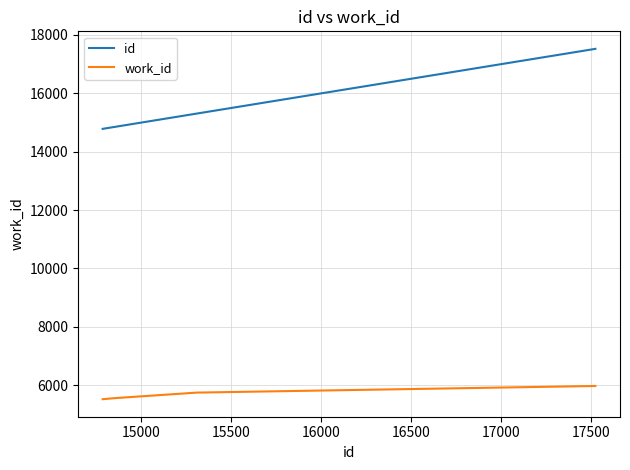

What is the difference between the maximum and minimum values in the id series?

2741